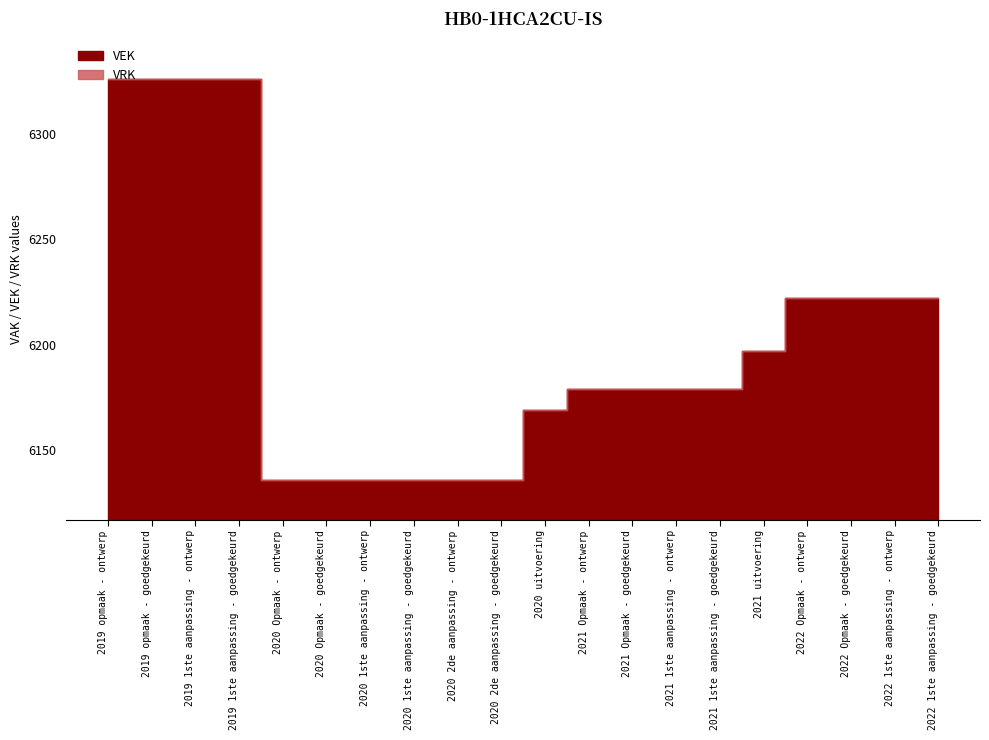

How many lines are shown in the chart?

2